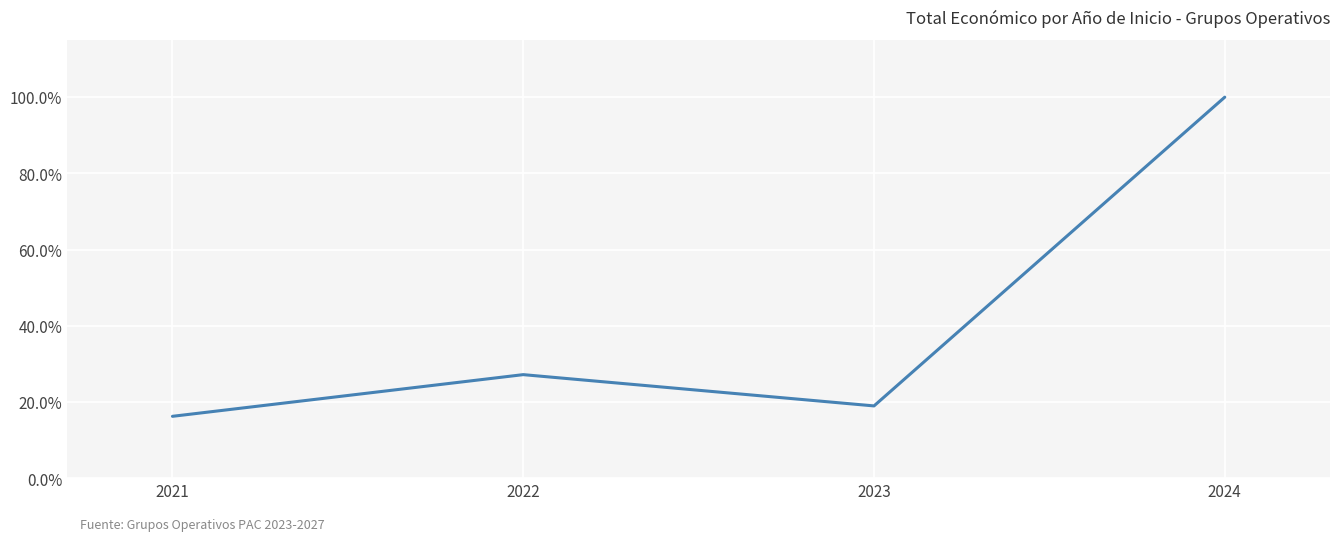

The value at 2021 is 0.2. True or false?

True